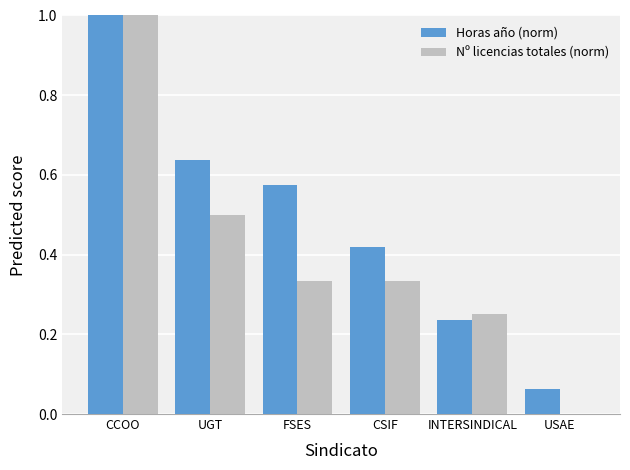

The value of Nº licencias totales (norm) at UGT is 0.5. True or false?

True